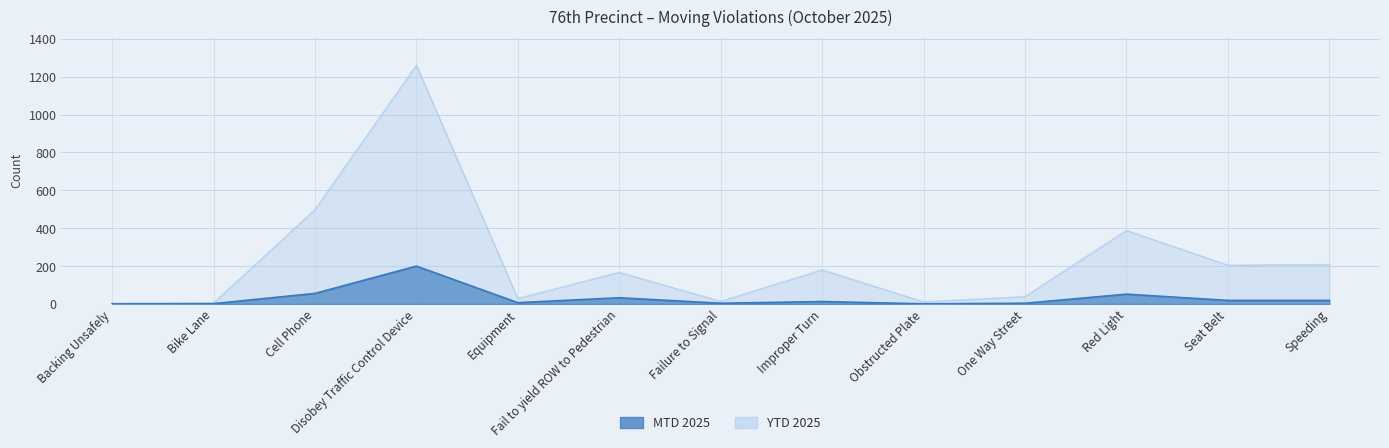

Reading left to right, list all the values displayed in this chart.

MTD 2025: 1	2	56	200	7	33	4	13	1	4	52	19	19
YTD 2025: 3	5	498	1260	29	167	14	180	11	39	388	205	208